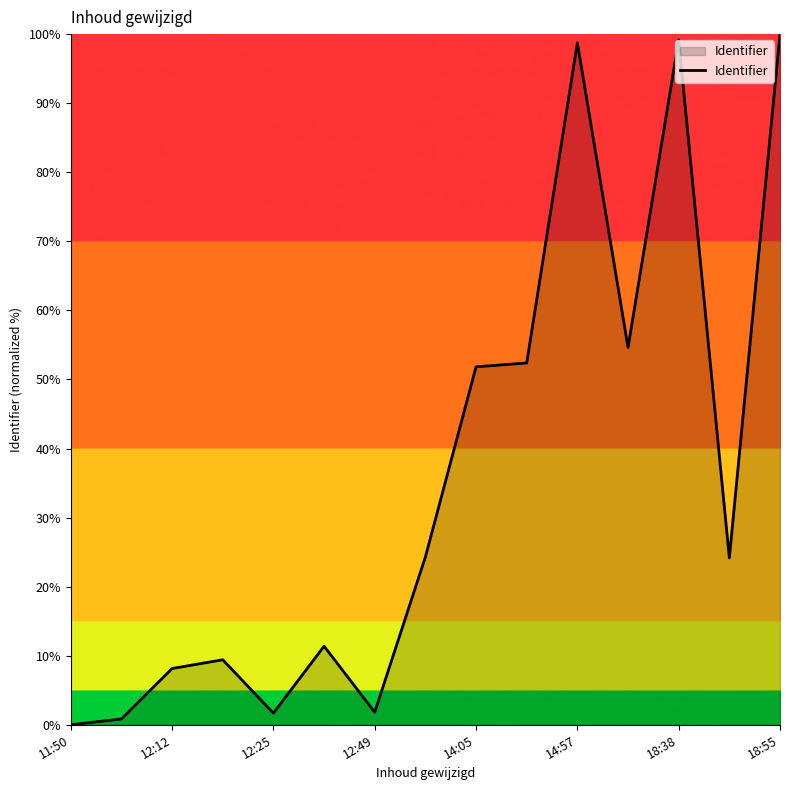

How many positive values are there?

14